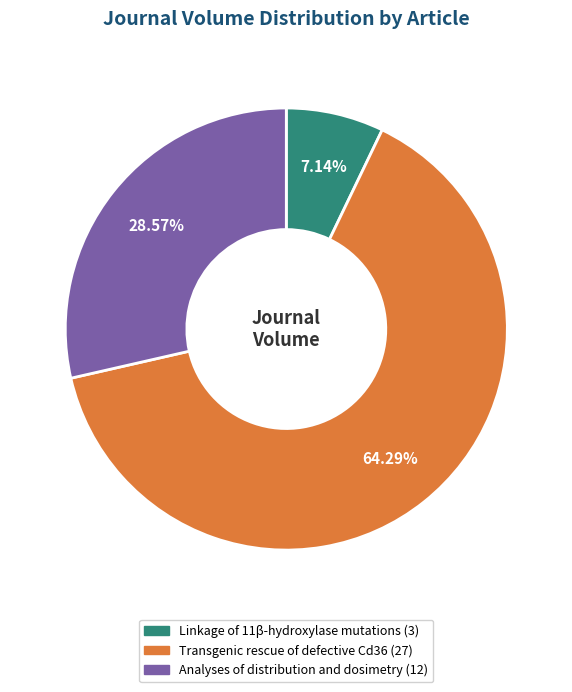

To the nearest percent, what is the difference between the largest and smallest slice percentages?

57%